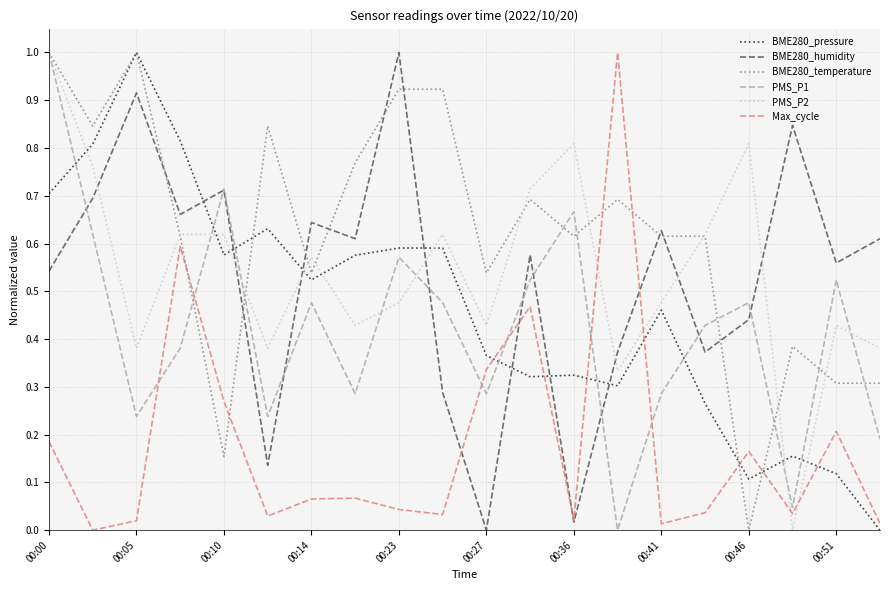

True or false: BME280_humidity and PMS_P2 intersect in this chart.

True